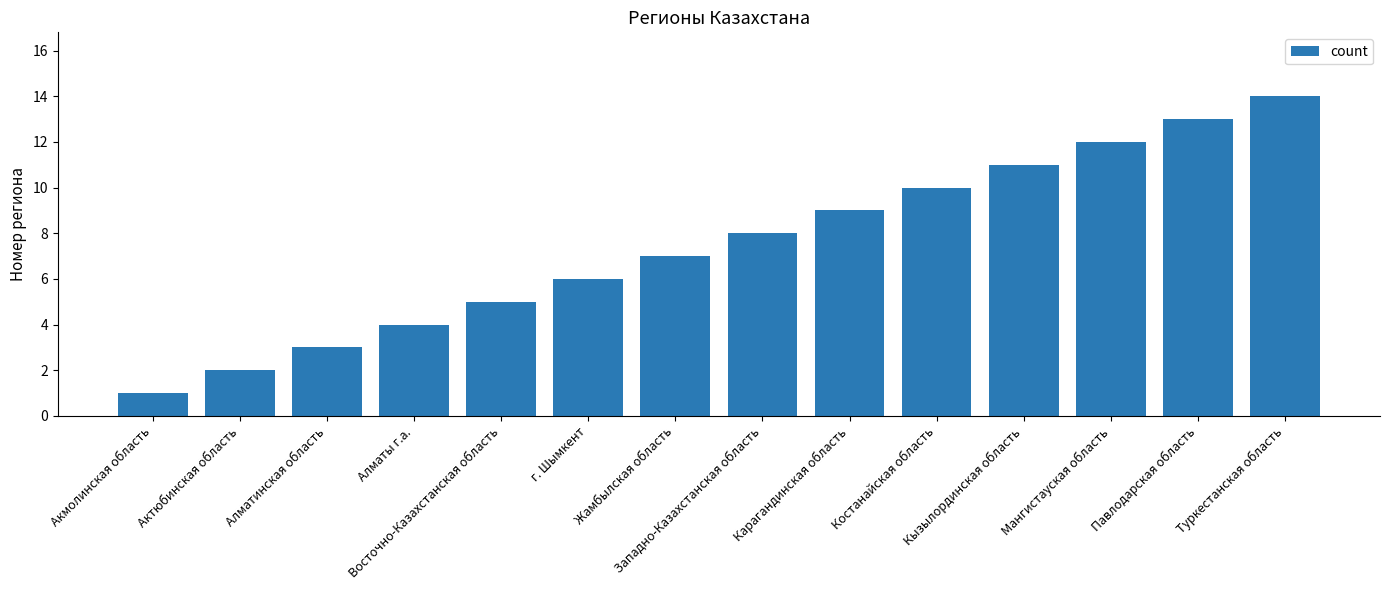

The chart shows a value of 7 at Восточно-Казахстанская область. True or false?

False